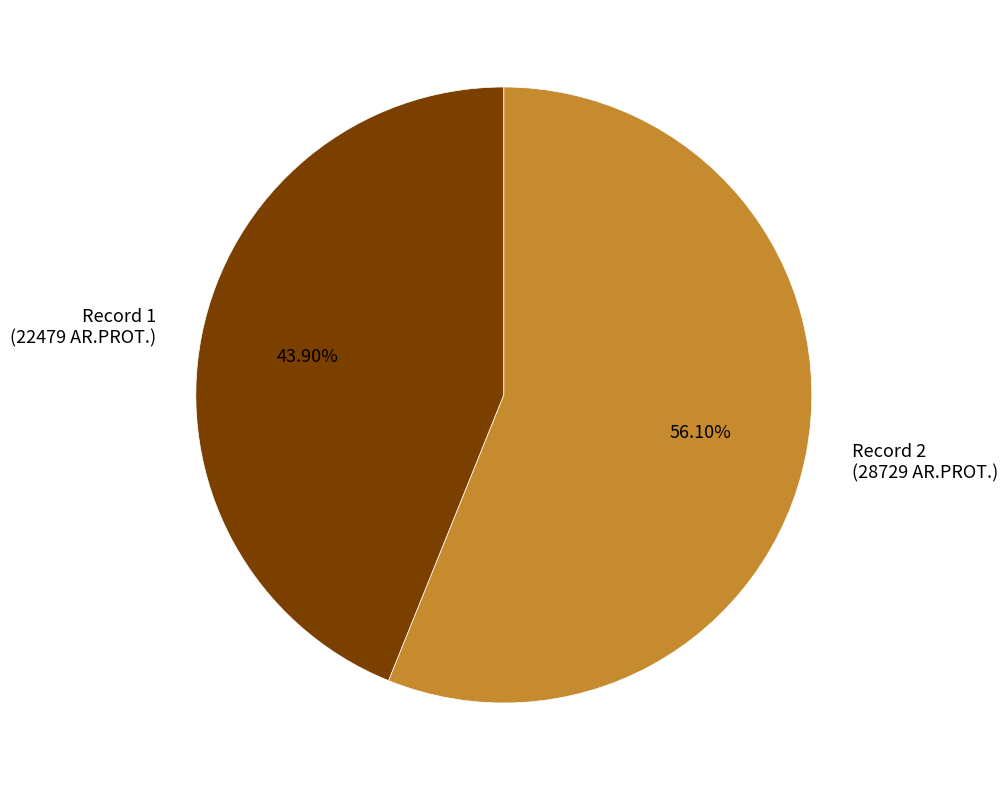

Rank the categories by value from highest to lowest.

Record 2 (28729 AR.PROT.), Record 1 (22479 AR.PROT.)